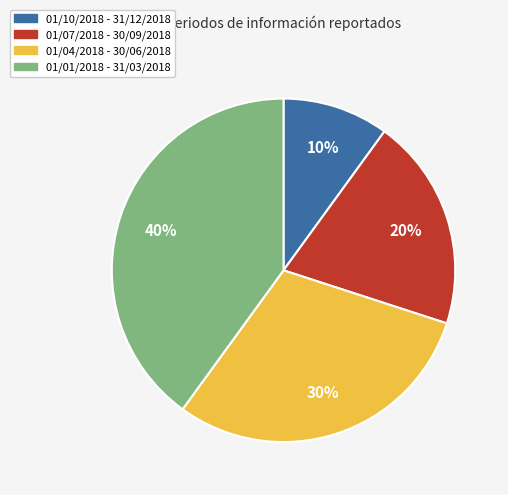

To the nearest percent, what percentage of the pie is 01/04/2018 - 30/06/2018?

30%